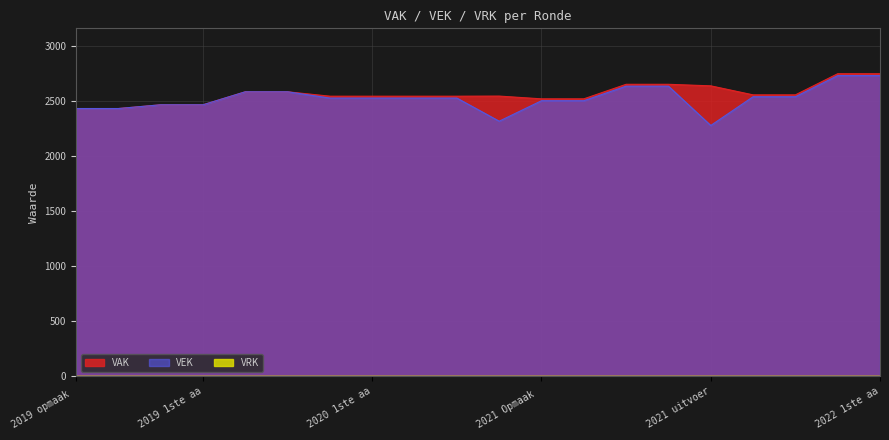

Which series has the largest range (max minus min)?

VEK